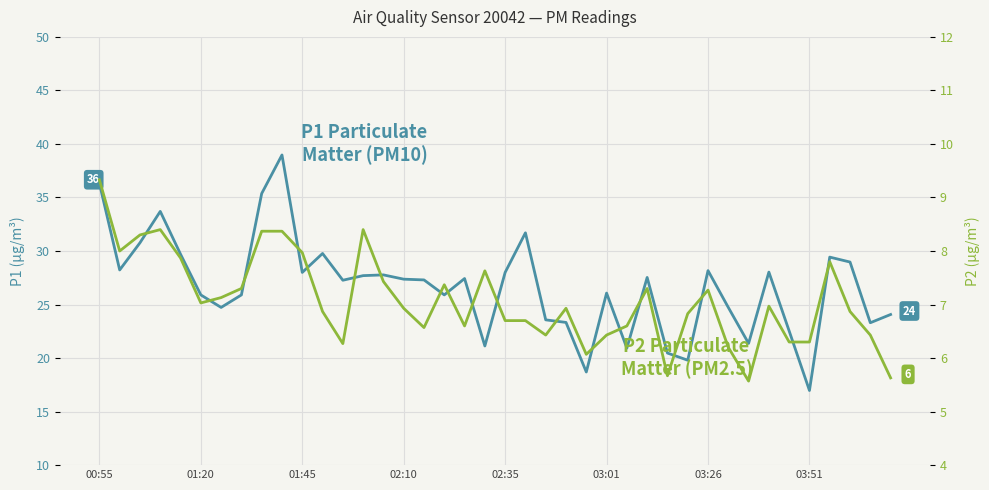

True or false: P2 (PM2.5) and P1 (PM10) cross at least once.

False